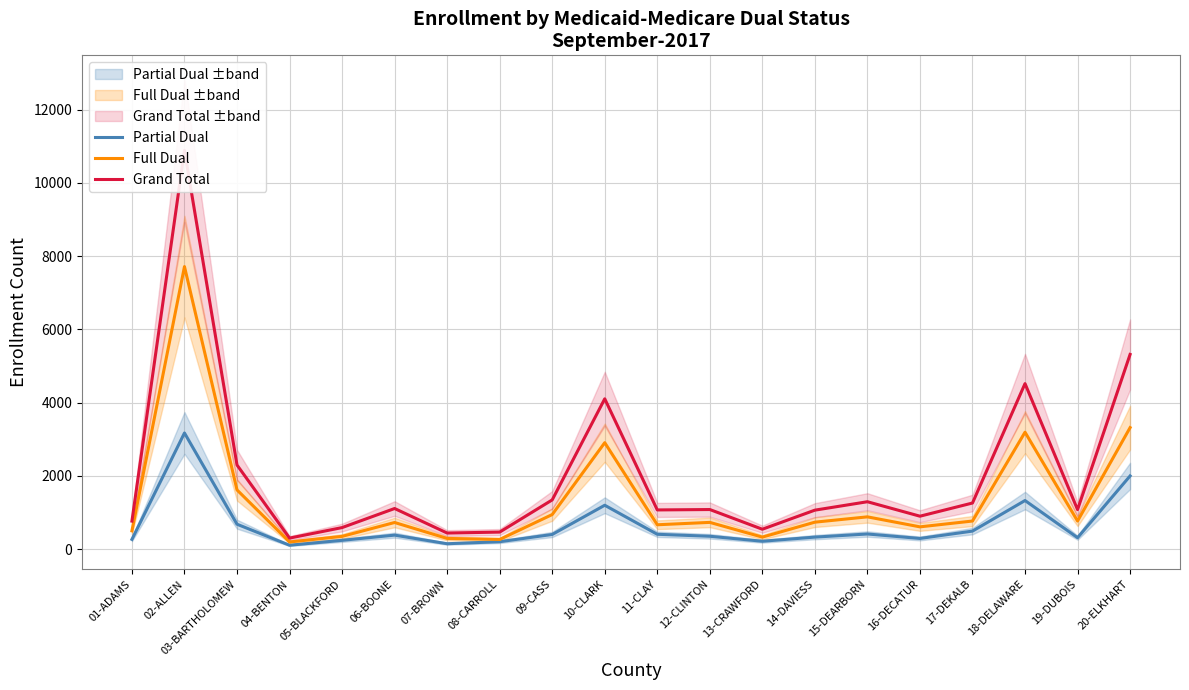

The Partial Dual series shows 1999 at 20-ELKHART. True or false?

True